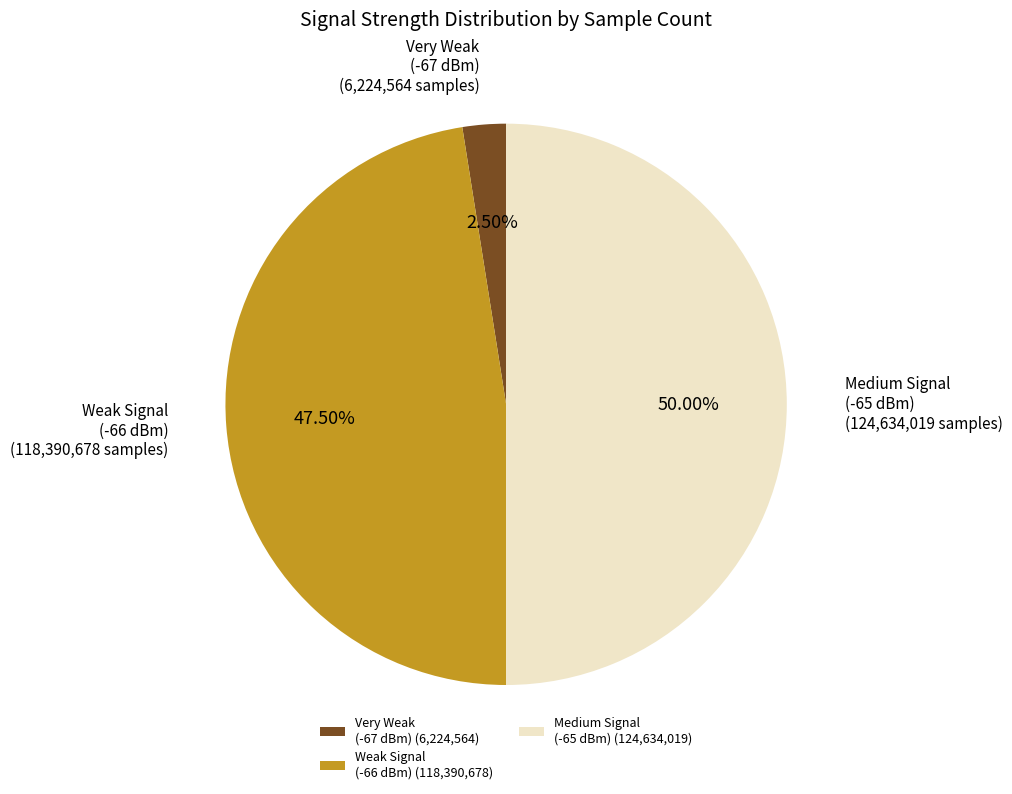

To the nearest percent, what is the average slice percentage?

33%